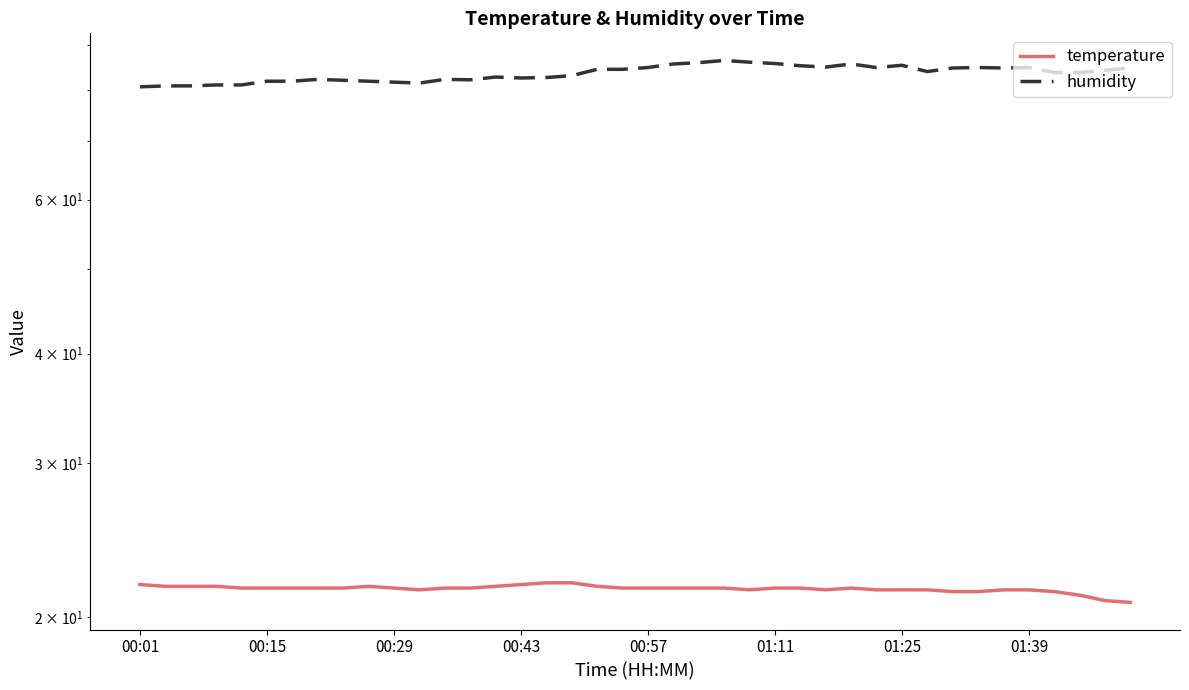

Which series has the largest total across all categories?

humidity